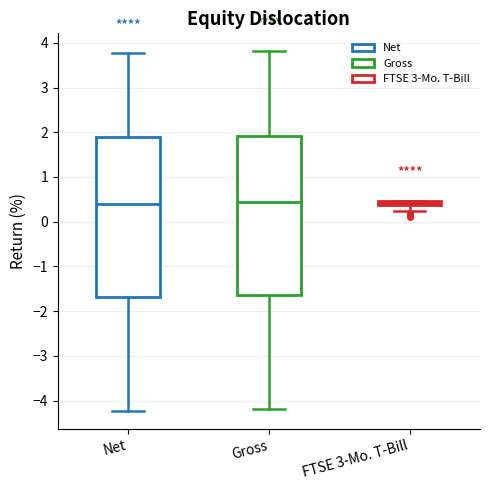

Where does the lower whisker of the box for FTSE 3-Mo. T-Bill end on the y-axis? The values are not printed on the chart, so give them approximately, as read against the axis.

0.2